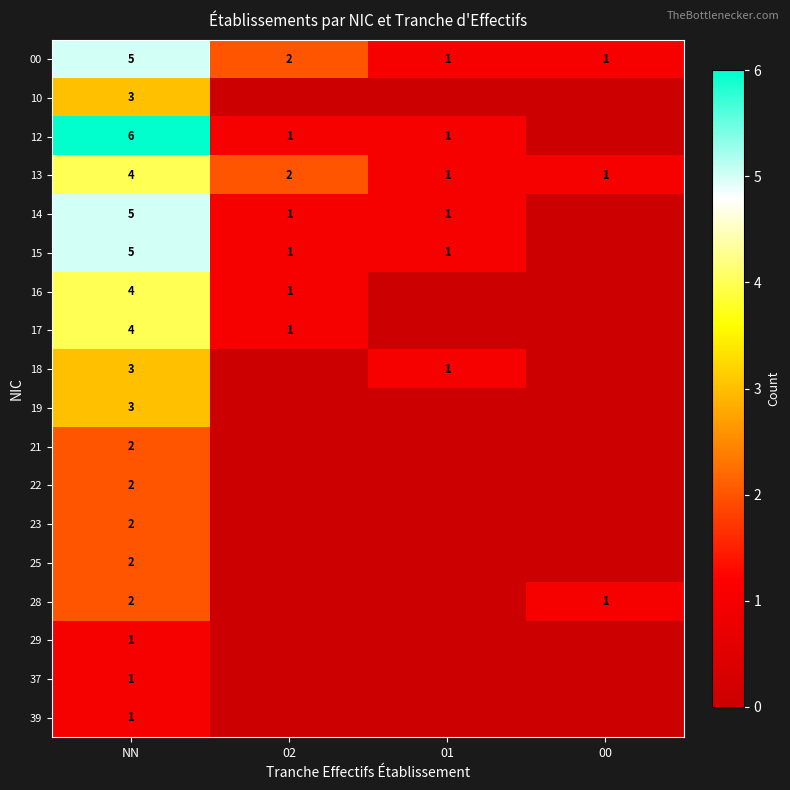

What is the sum of the 00 values at NN and 02?

7